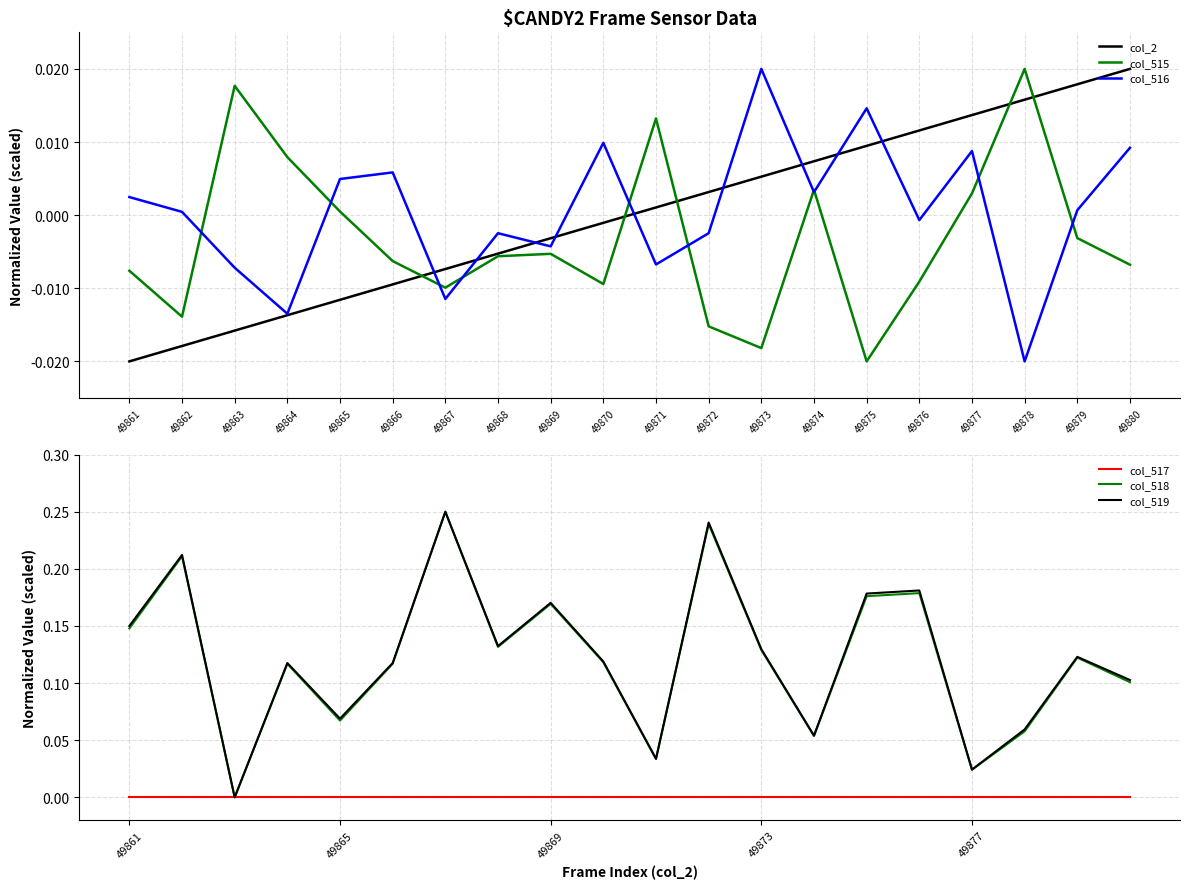

What are all the series names shown in the legend?

col_2, col_515, col_516, col_517, col_518, col_519